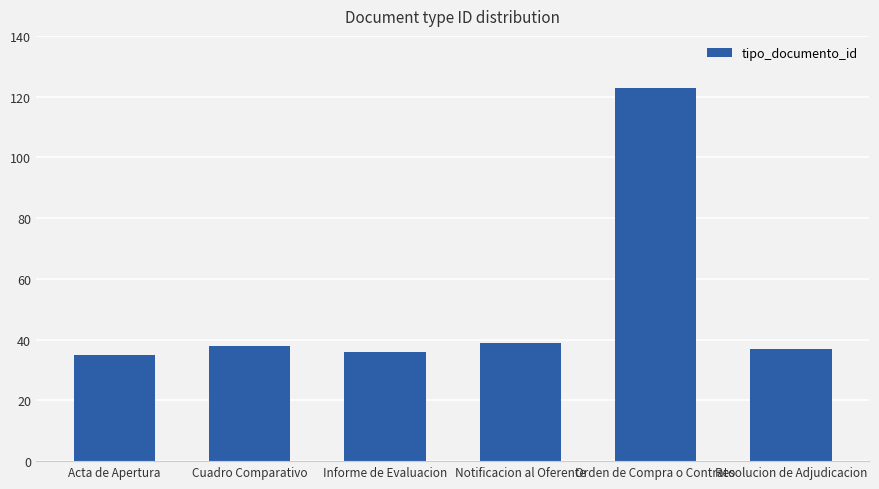

The chart shows a value of 35 at Acta de Apertura. True or false?

True